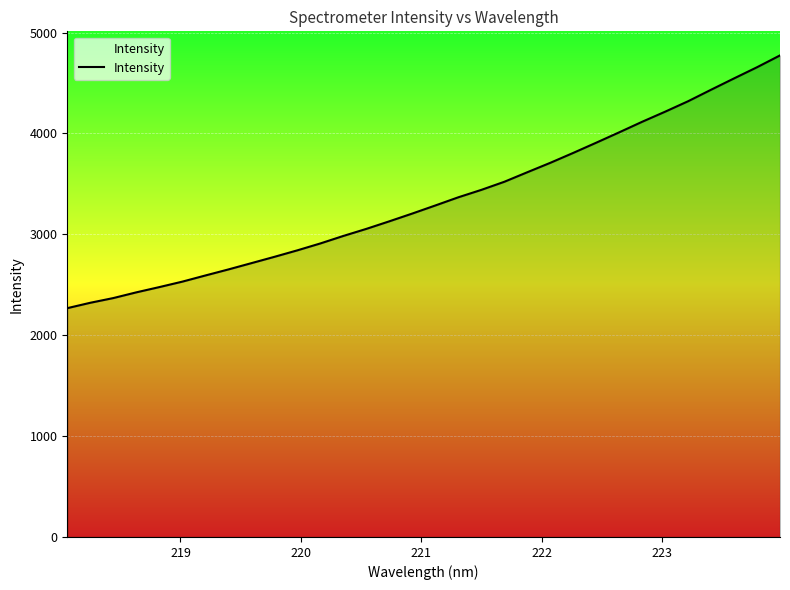

What is the maximum value shown in the chart?

4773.9